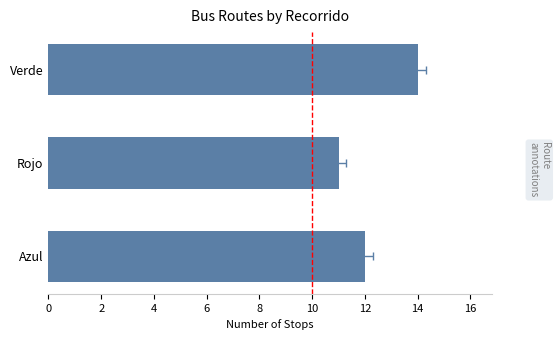

The value at Verde is 25. True or false?

False